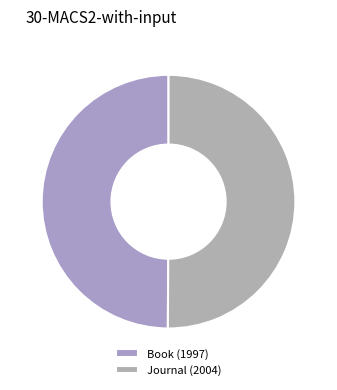

What percentage is the Journal (2004) slice, to the nearest percent?

50%